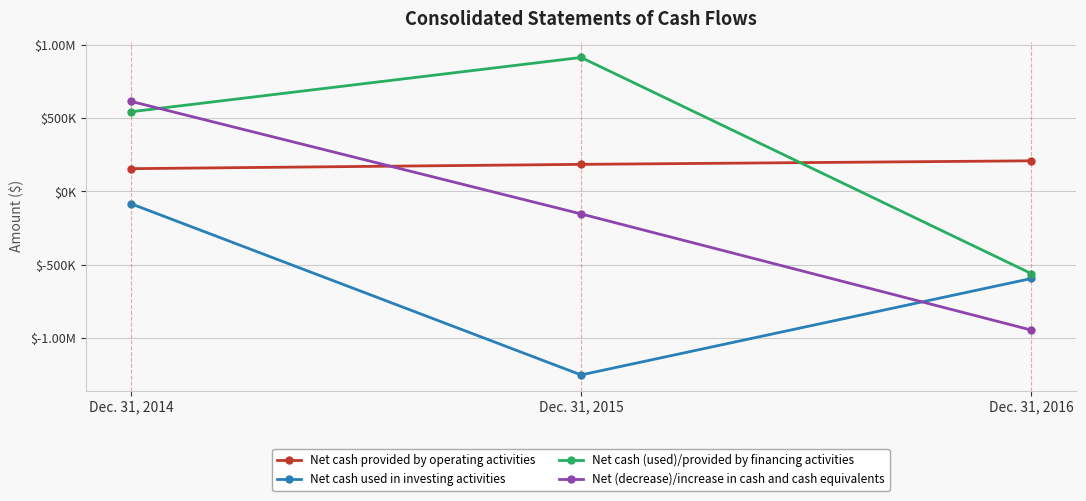

What are all the series names shown in the legend?

Net cash provided by operating activities, Net cash used in investing activities, Net cash (used)/provided by financing activities, Net (decrease)/increase in cash and cash equivalents